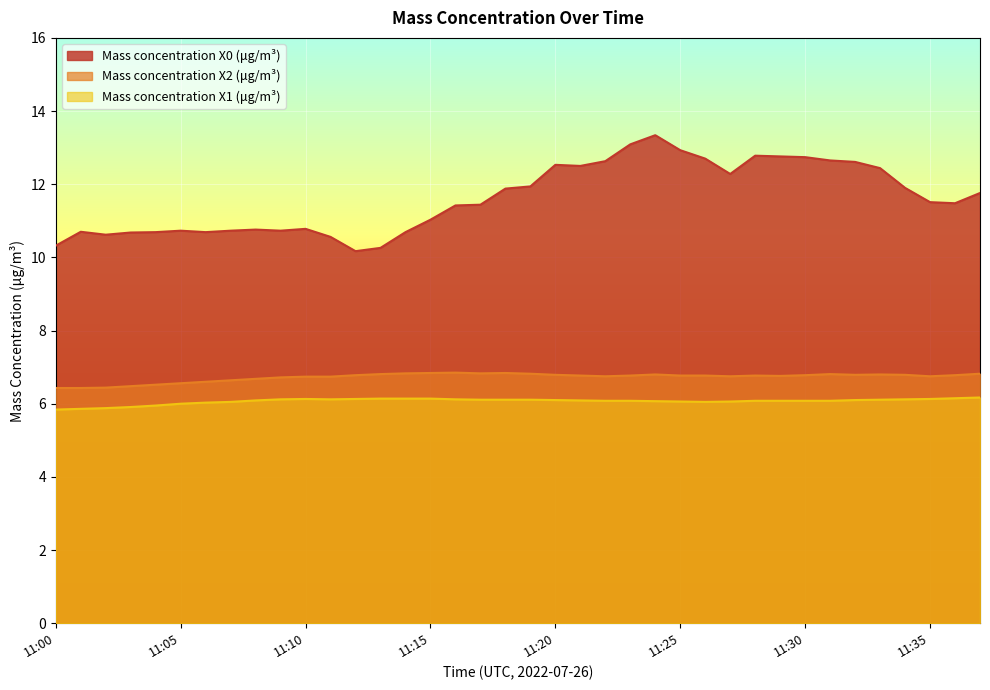

The value of Mass concentration X1 (μg/m³) at 11:09 is 6.1. True or false?

True